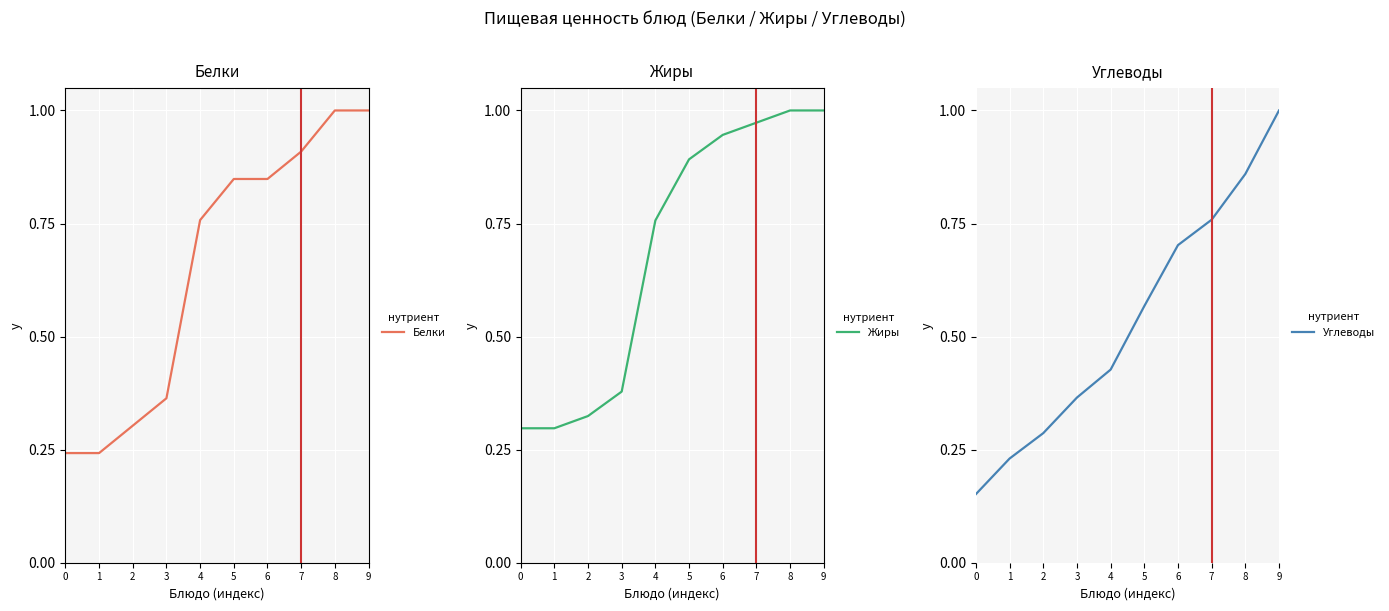

Read the Жиры value at 2.

0.3